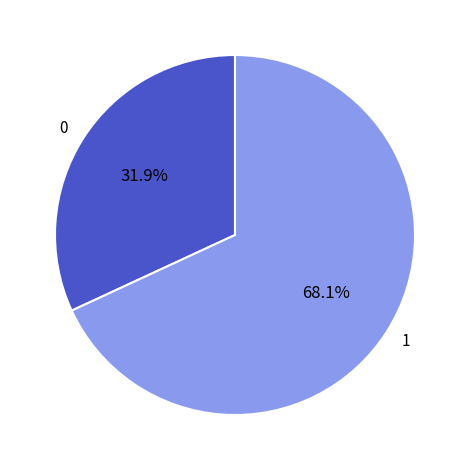

Rank the categories by value from lowest to highest.

0, 1